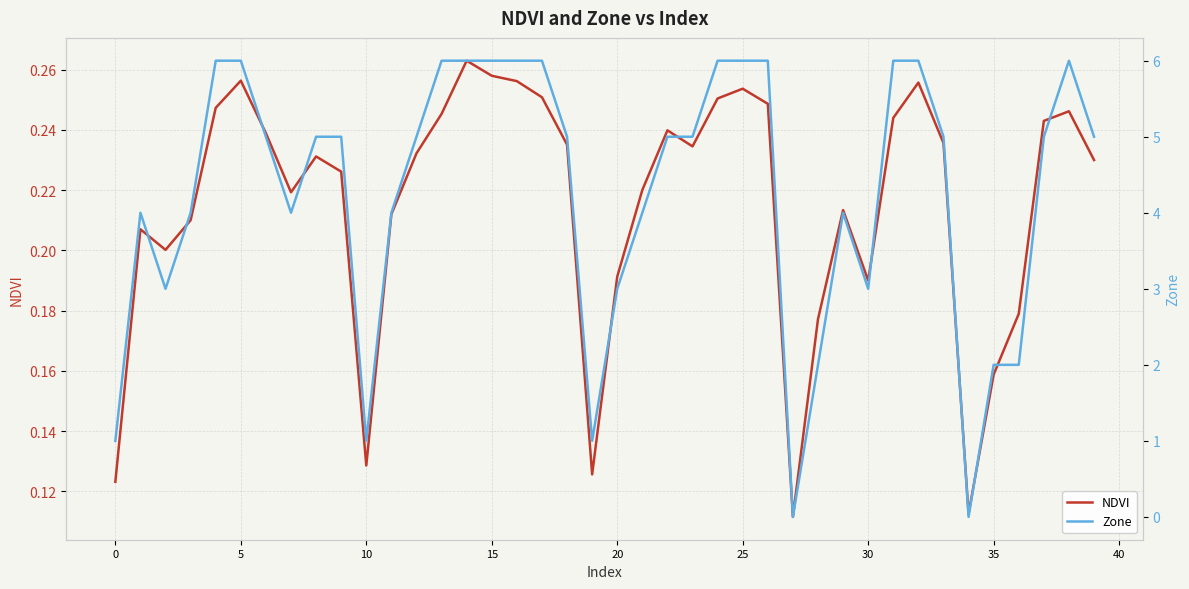

Is the value of NDVI at 24 greater than the value of Zone at 15?

No